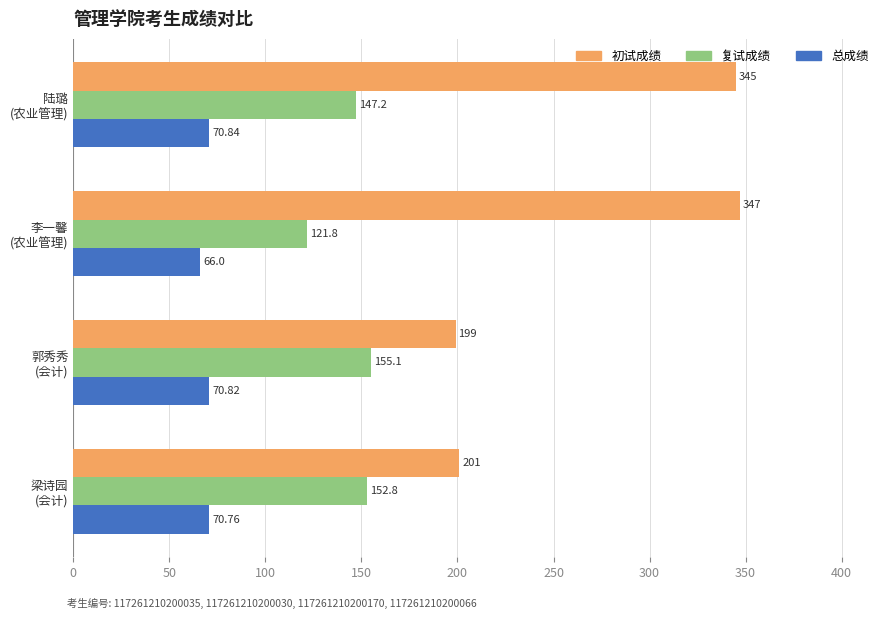

Which series has the widest spread of values?

初试成绩